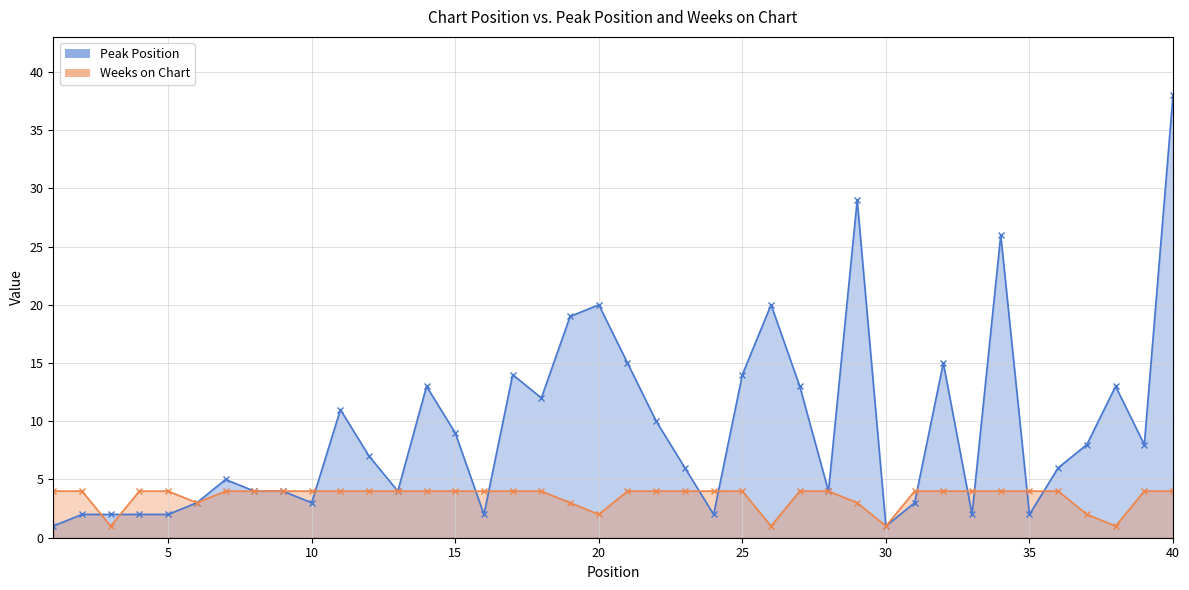

Does the chart have visible grid lines?

Yes